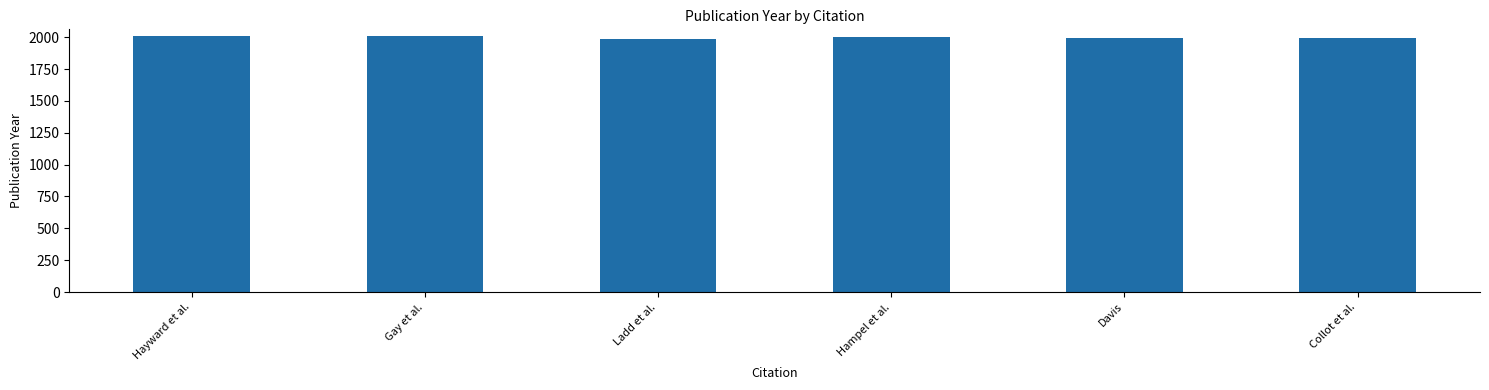

What is the smallest value displayed?

1990